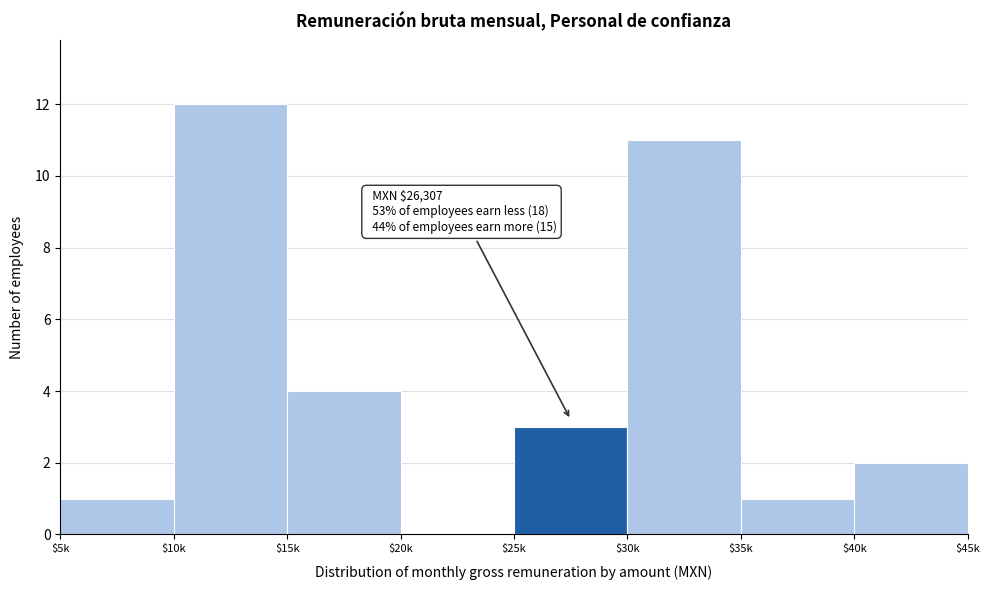

At which label is the value closest to 6?

$15k